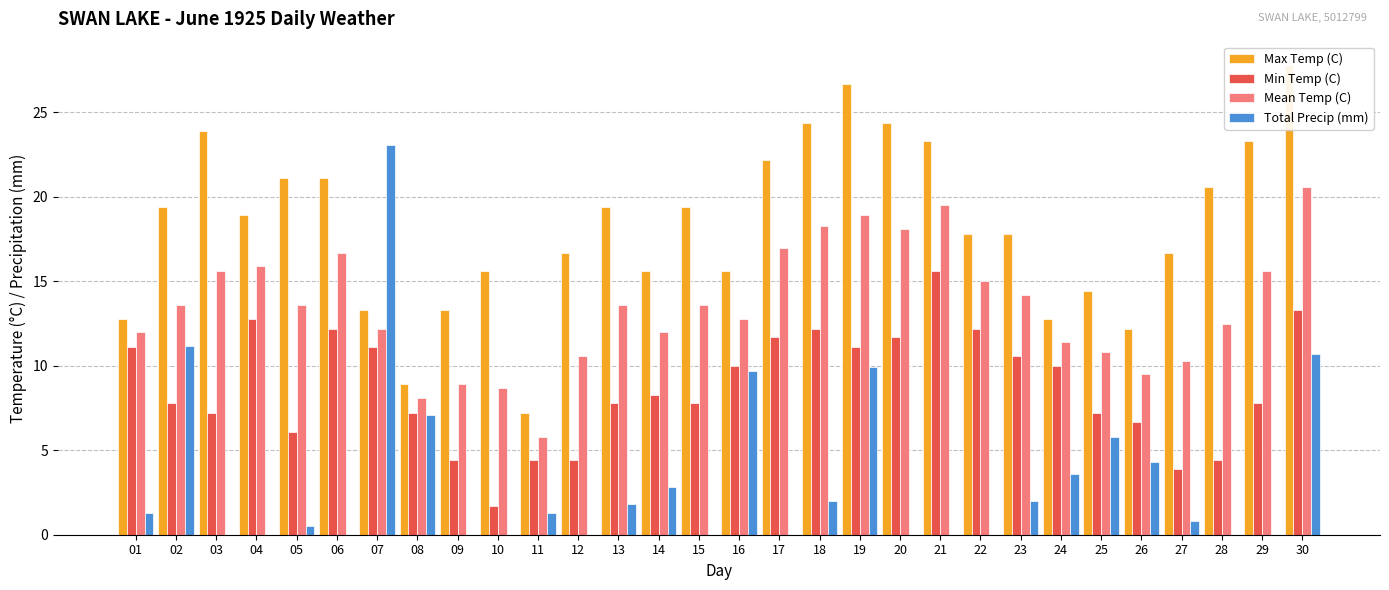

At which label is Total Precip (mm) closest to 11?

02